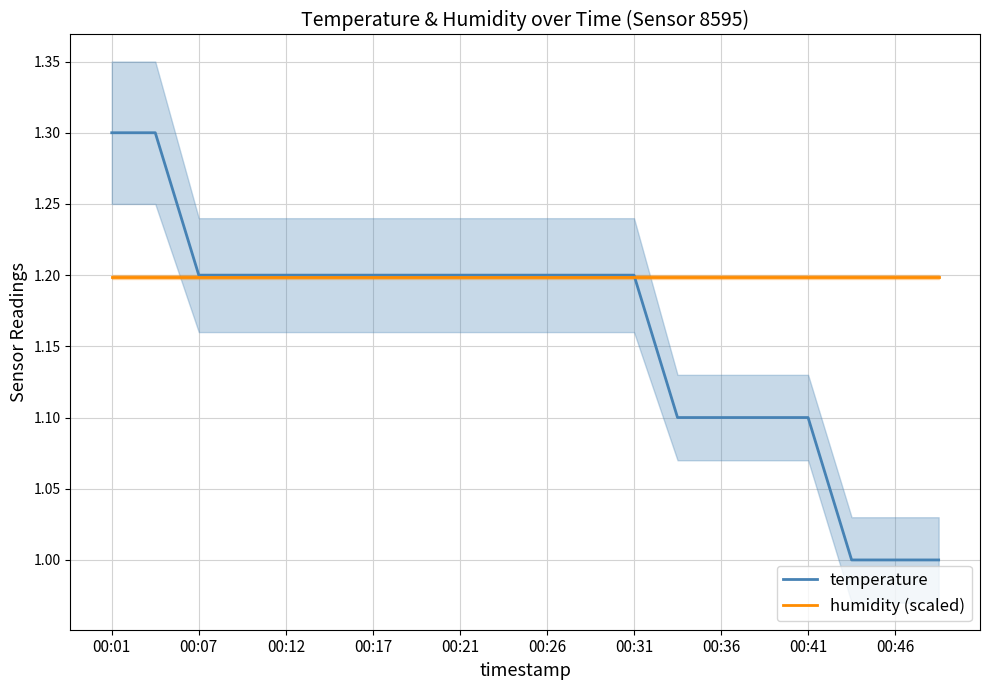

What is the label of the 20th point from the right?

00:01